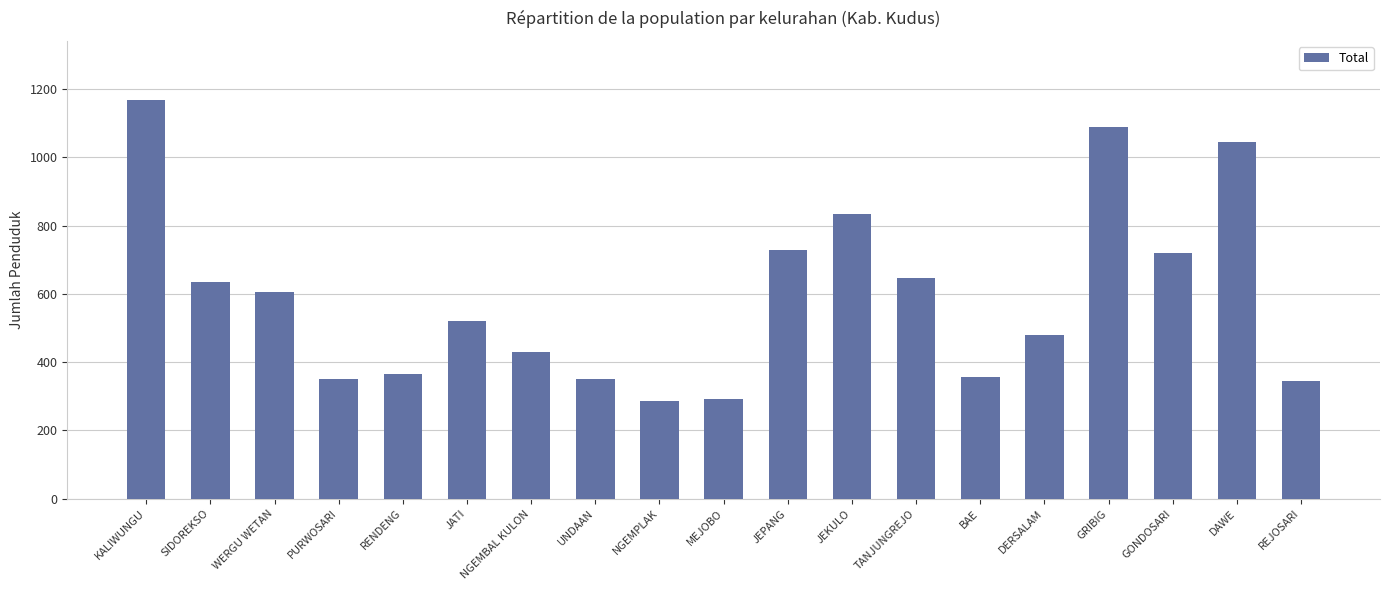

What is the smallest value displayed?

287